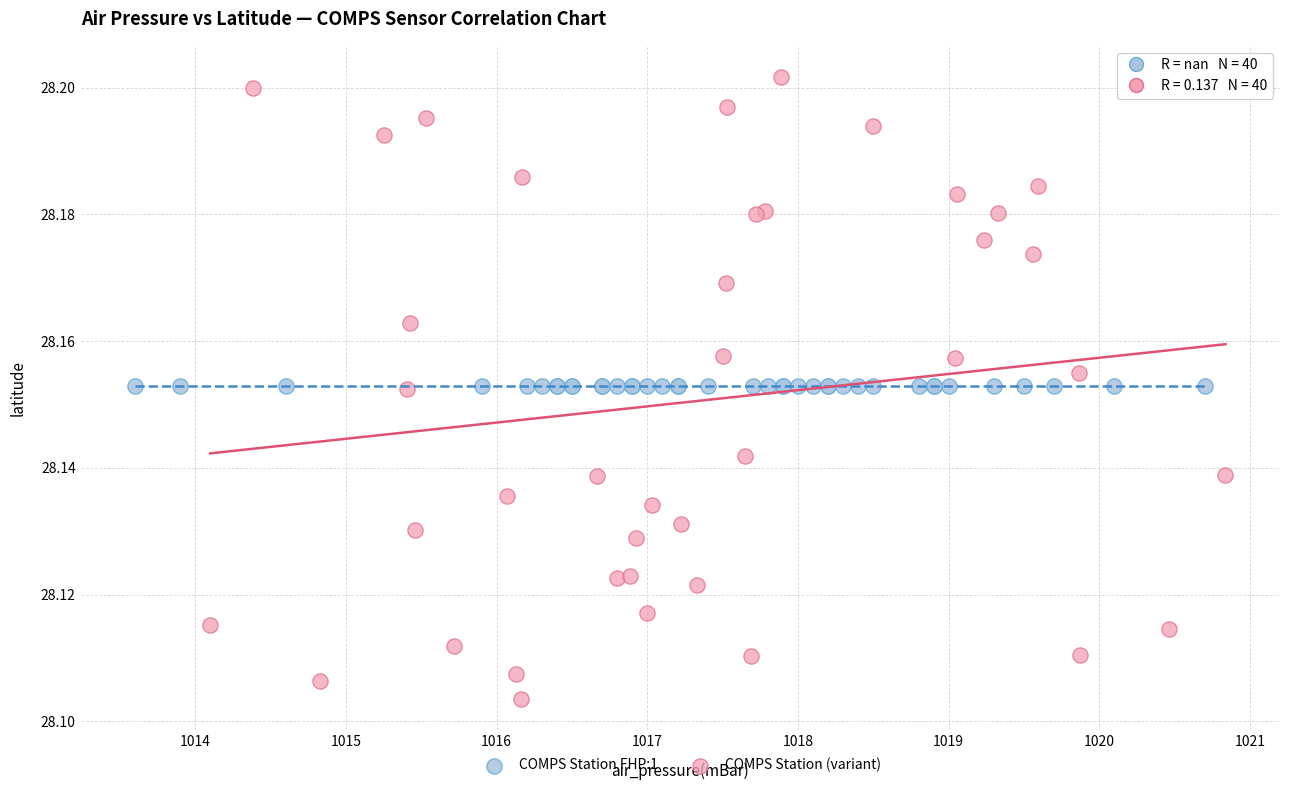

Which series contains the lowest Y value?

COMPS Station (variant)